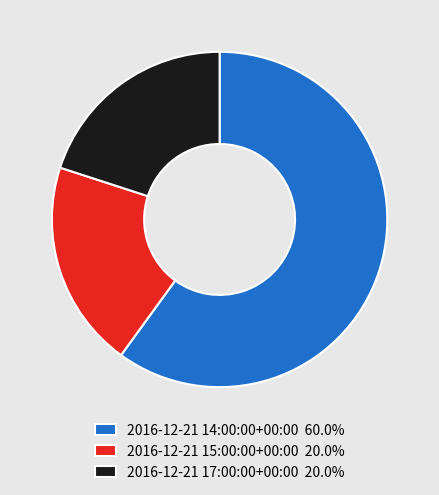

What is the ratio of the value at 2016-12-21 17:00:00+00:00 20.0% to the value at 2016-12-21 15:00:00+00:00 20.0%?

1.0